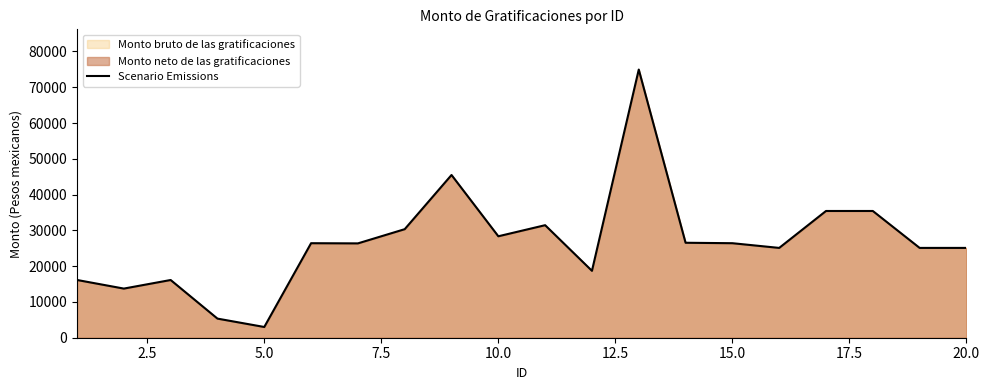

Does the chart have visible grid lines?

No